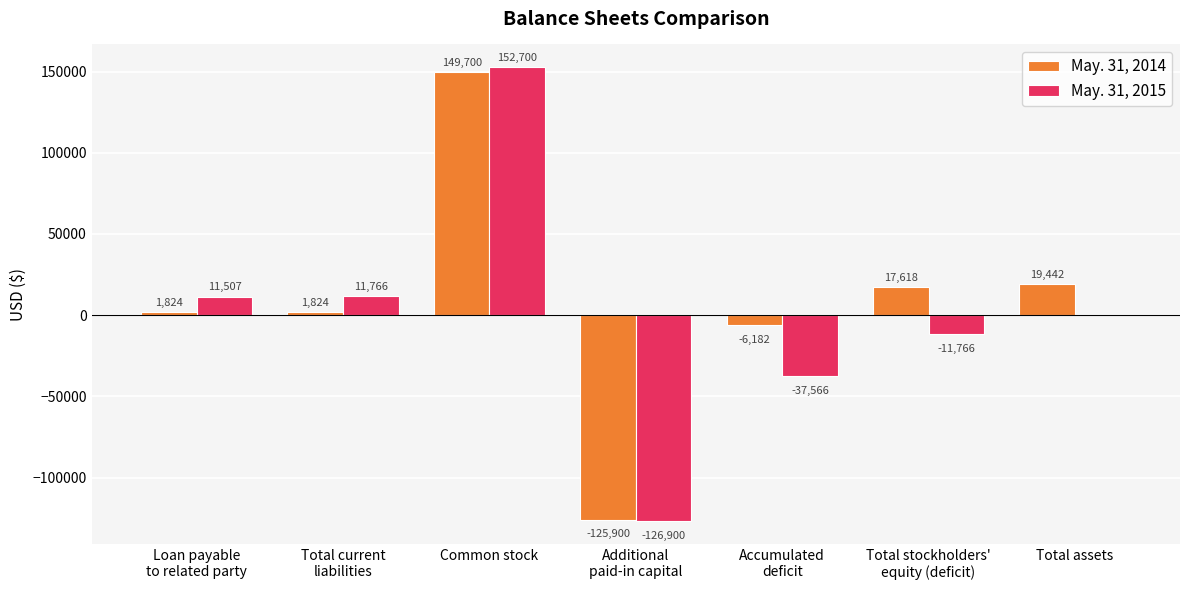

What is the sum of the May. 31, 2015 values at Additional
paid-in capital and Total current
liabilities?

-115134